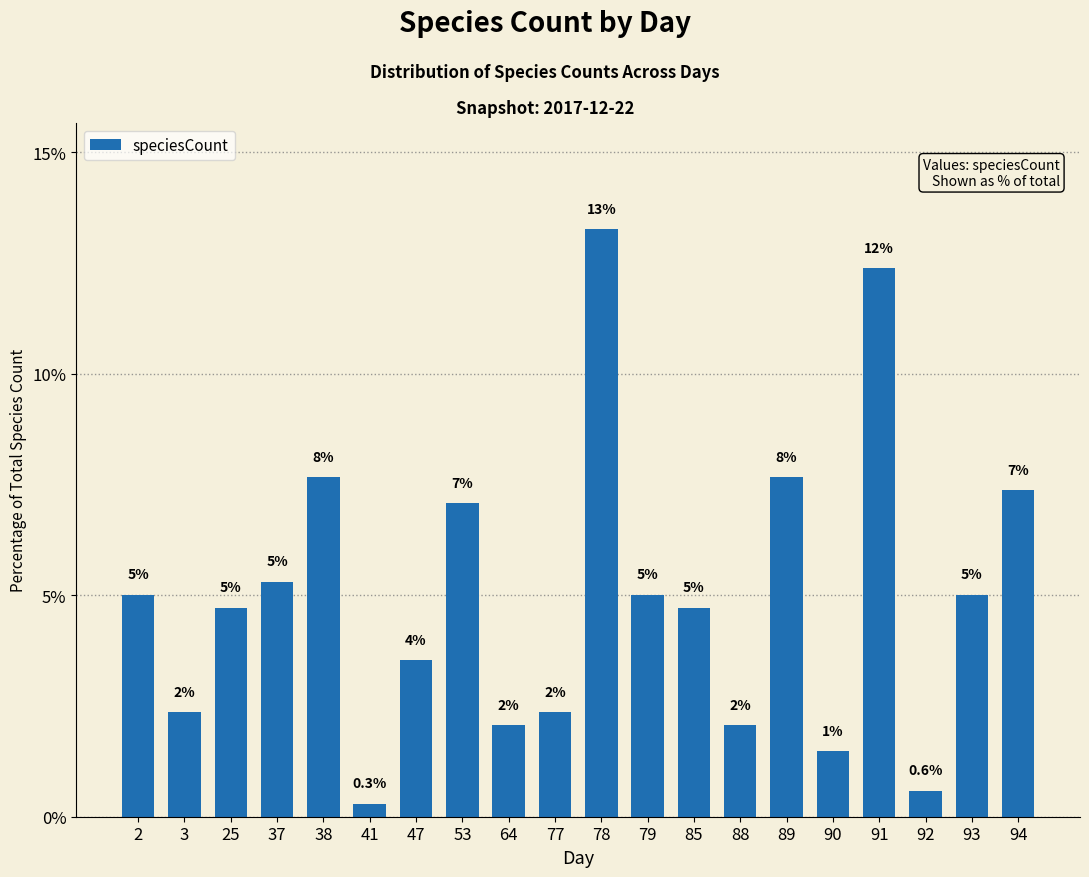

How many bars are there in total?

20